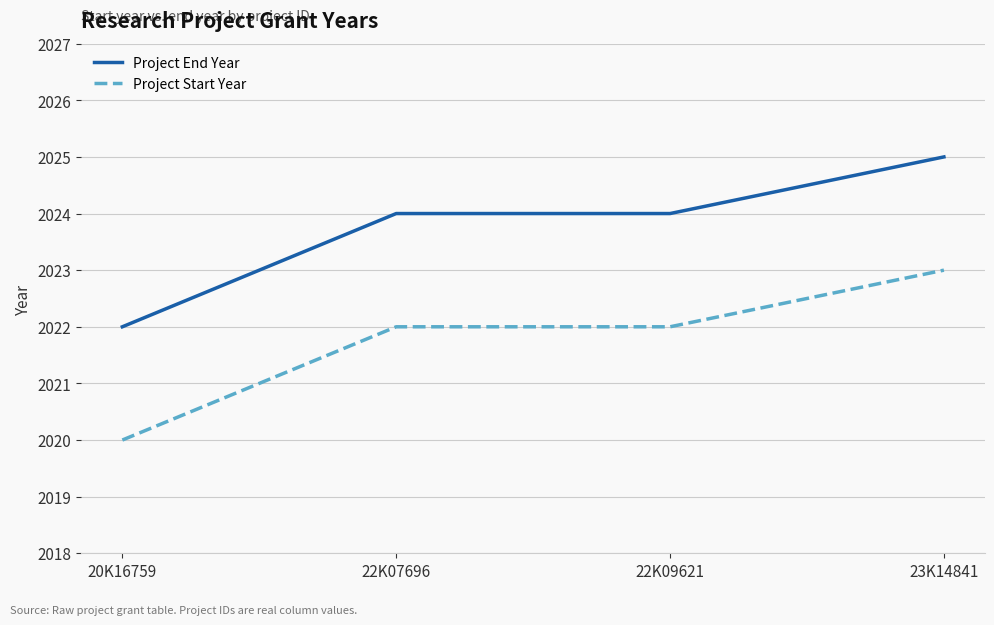

What is the highest value of the Project End Year series?

2025